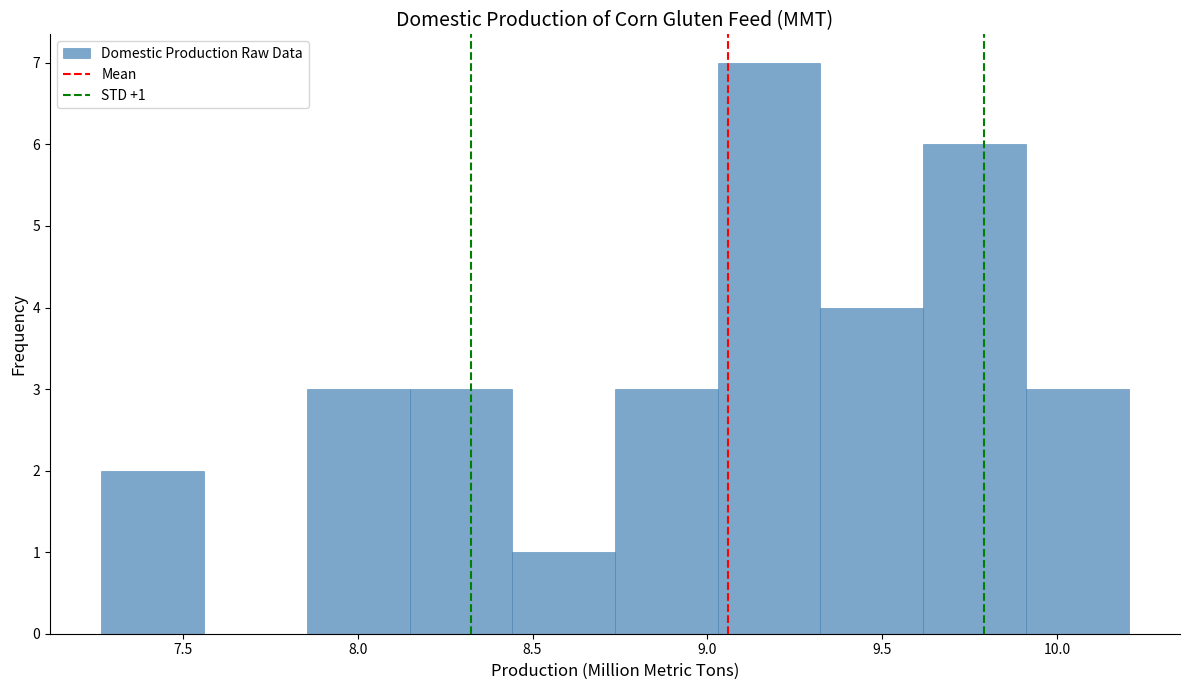

Which range on the x-axis has the tallest bar?

9.05 to 9.30